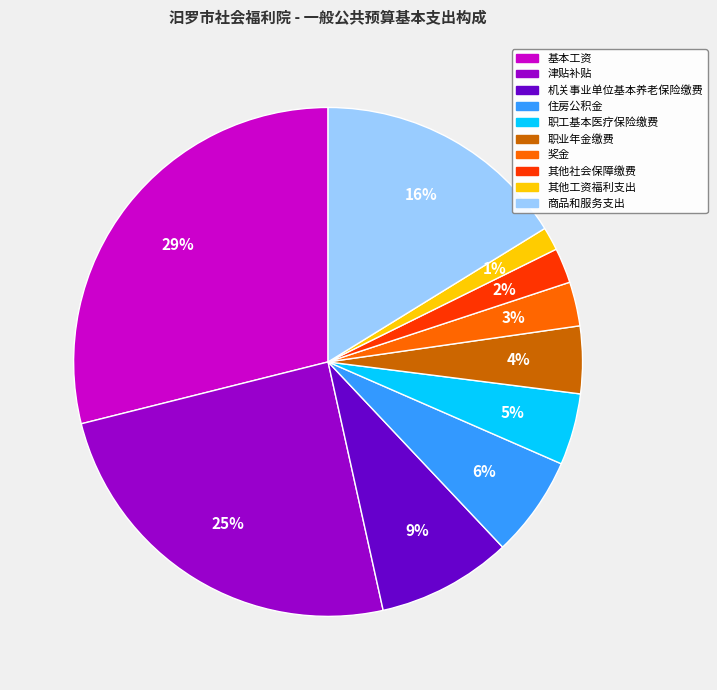

Which has a higher value, 其他社会保障缴费 or 基本工资?

基本工资